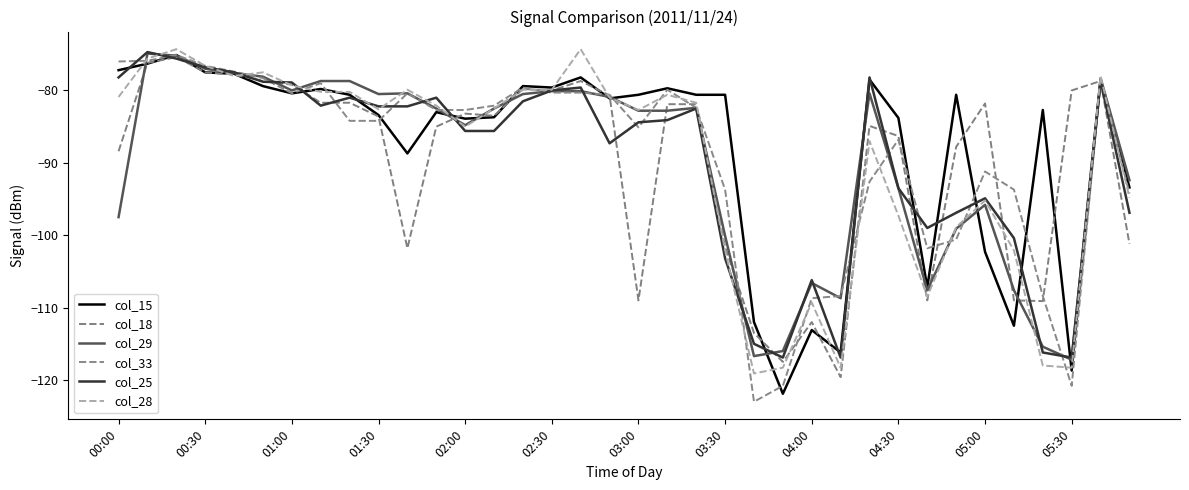

After their last crossing, which series has the higher values: col_33 or col_15?

col_15